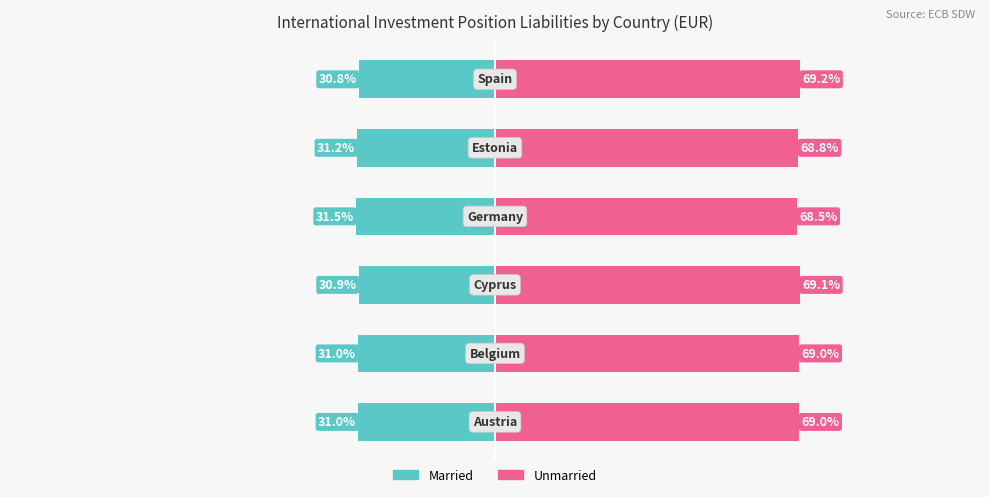

List the series in order of their overall mean, lowest first.

Married, Unmarried